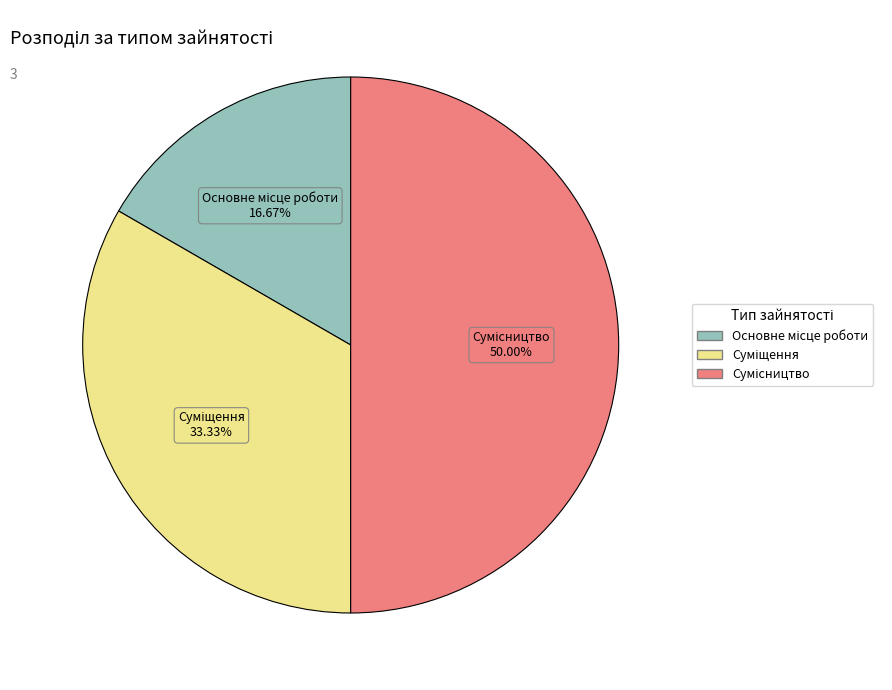

What percentage is NOT represented by Сумісництво?

50.0%